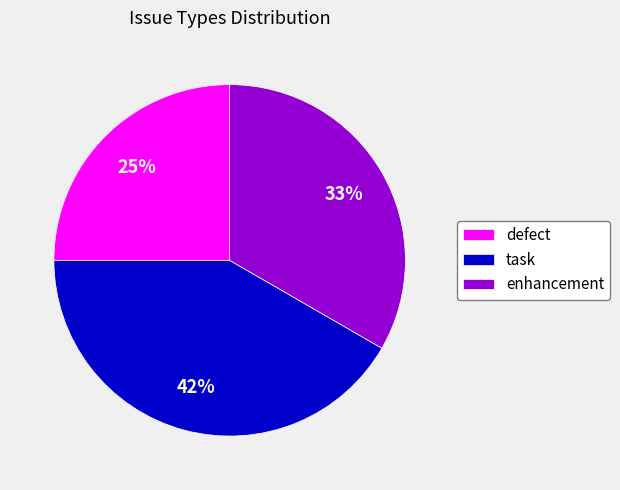

Is there any slice that represents more than half of the pie?

No